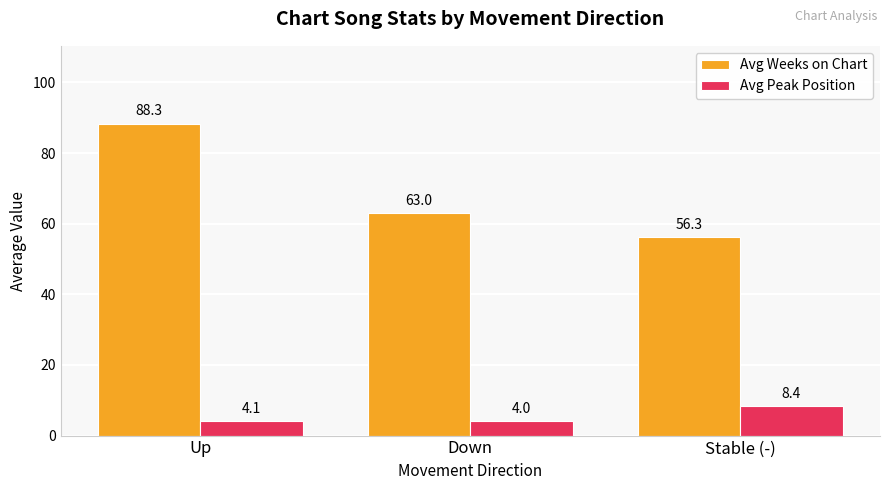

Which series has the widest spread of values?

Avg Weeks on Chart